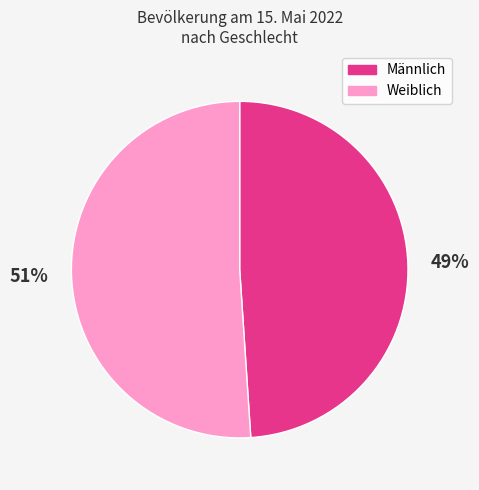

Is Männlich the majority of the pie?

No